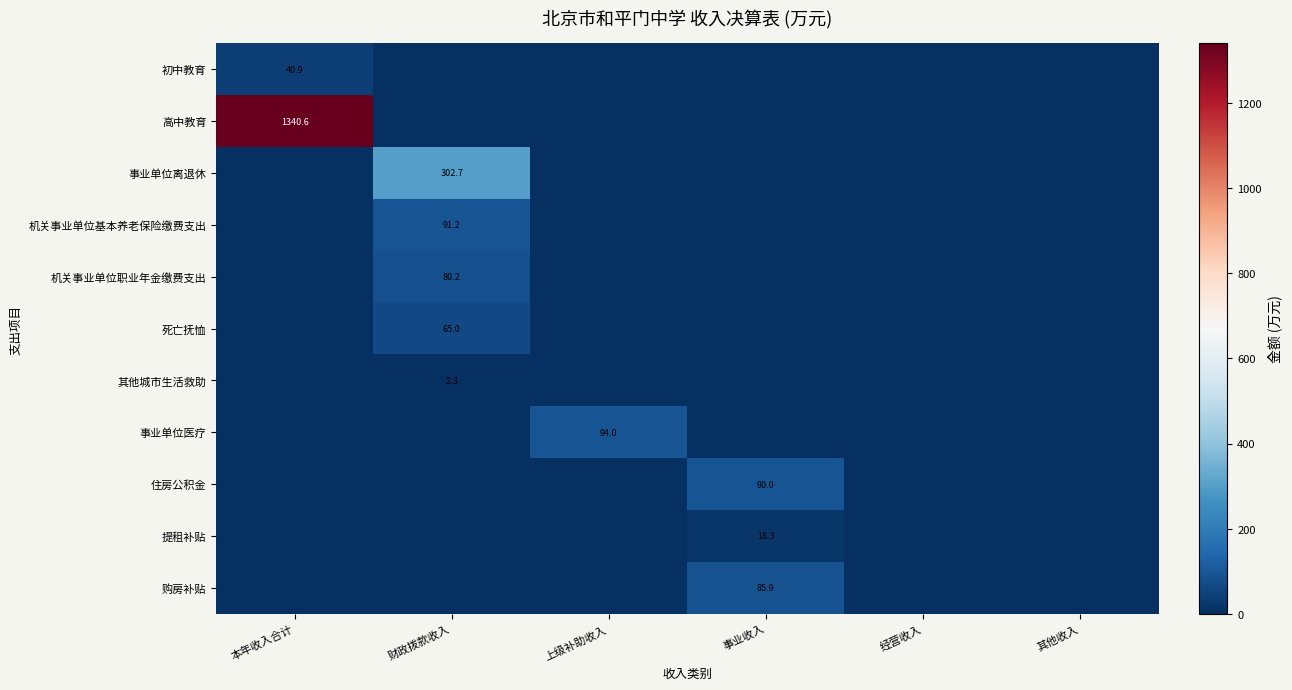

True or false: 死亡抚恤 has a value of 114.4 at 财政拨款收入.

False